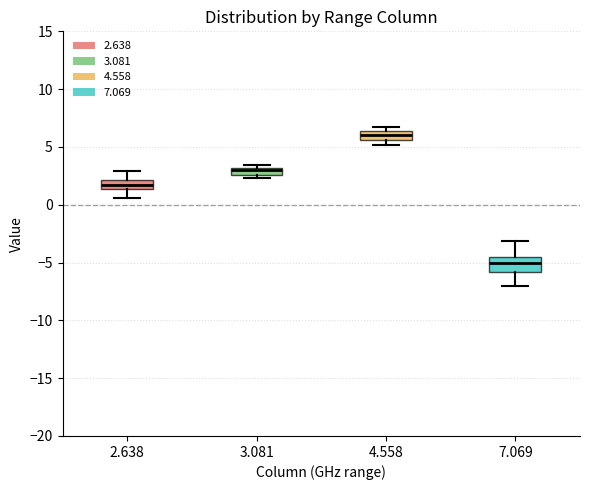

Where is the lower edge of the box at x = 2.638 on the y-axis? The values are not printed on the chart, so give them approximately, as read against the axis.

1.5